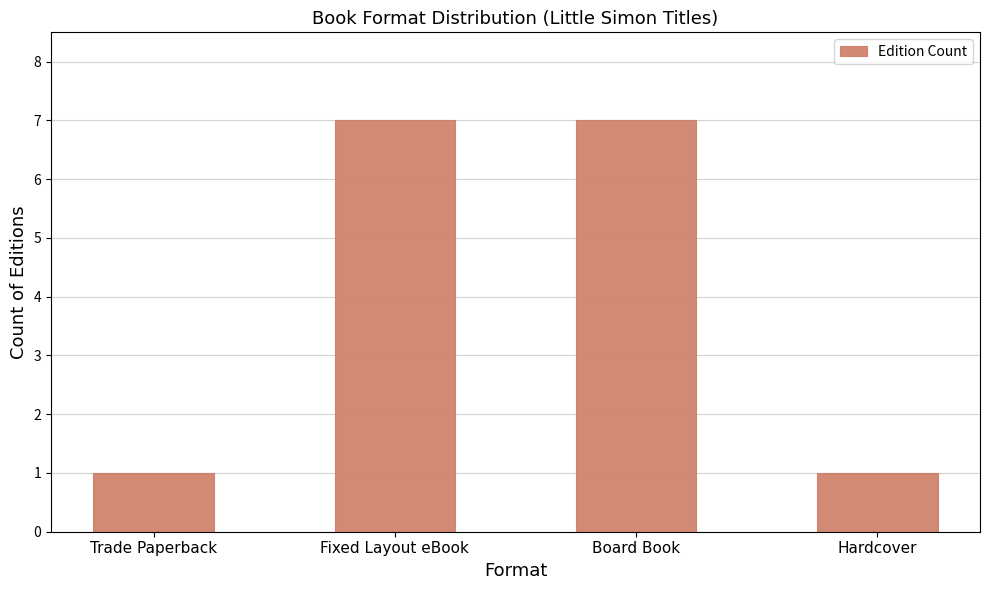

Is it true that the value at Hardcover is 1?

True